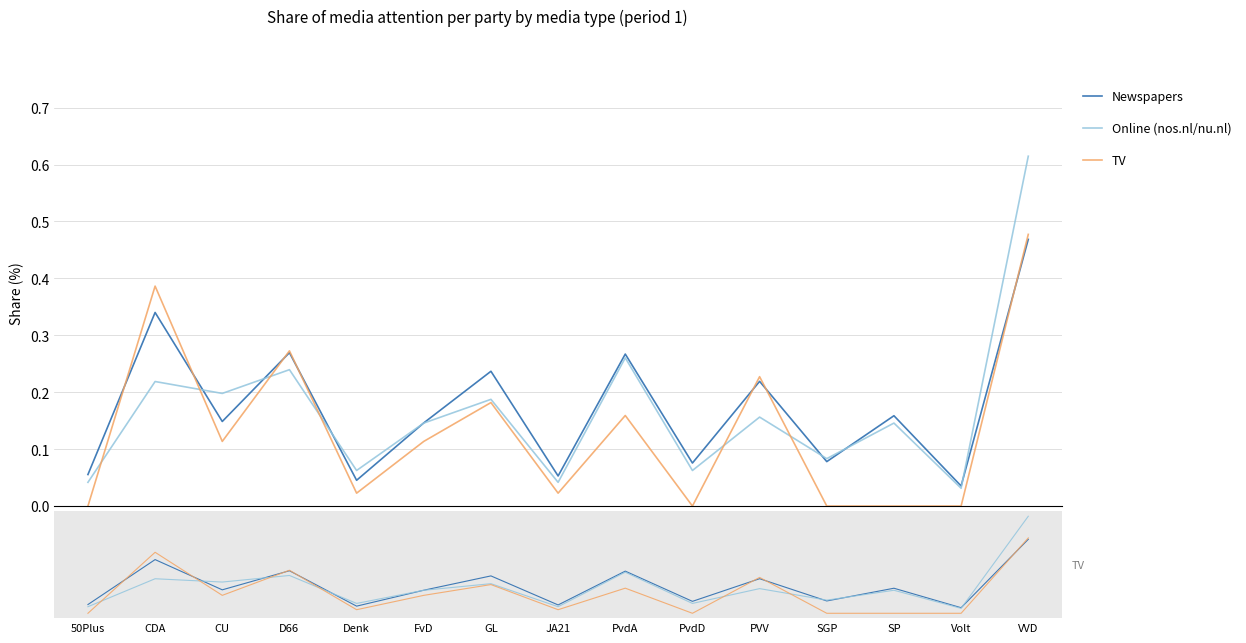

True or false: TV has more than 1 points higher than both neighbors.

True